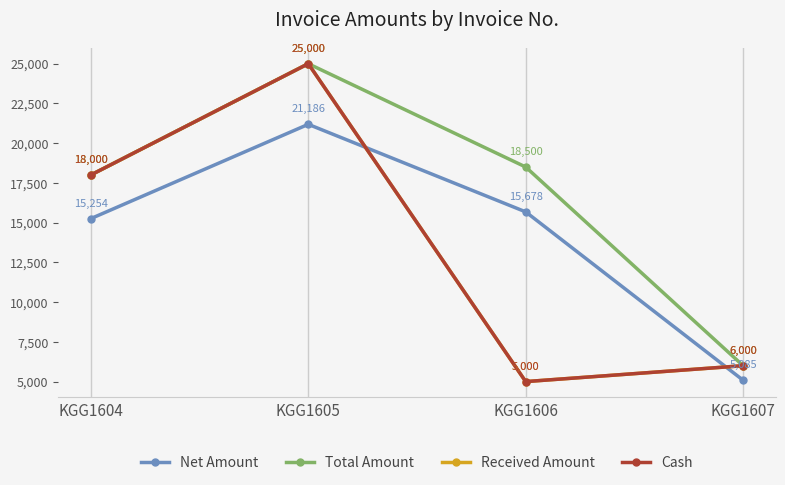

The value of Received Amount at KGG1607 is 6000.0. True or false?

True